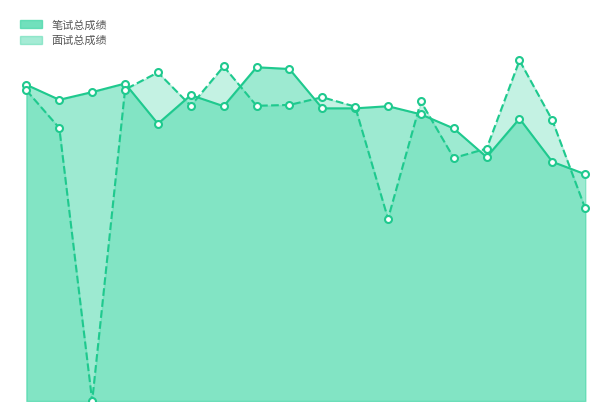

Which series reaches the maximum Y coordinate?

面试总成绩